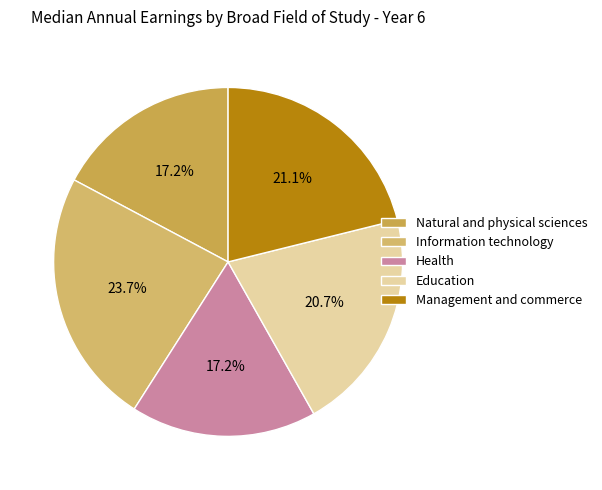

How many slices are in this pie chart?

5